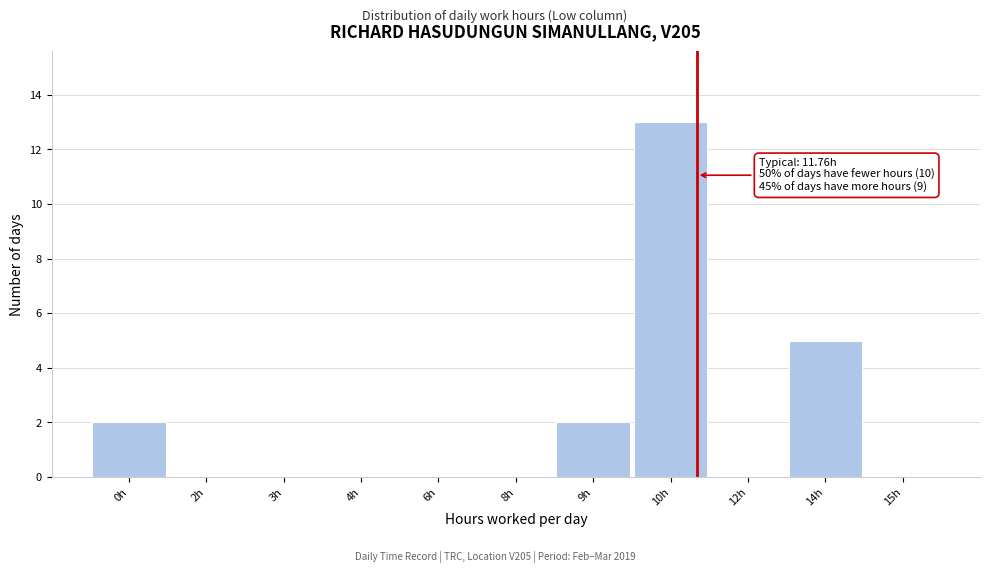

Reading left to right, extract all data points from this chart.

0h=2	2h=0	3h=0	4h=0	6h=0	8h=0	9h=2	10h=13	12h=0	14h=5	15h=0